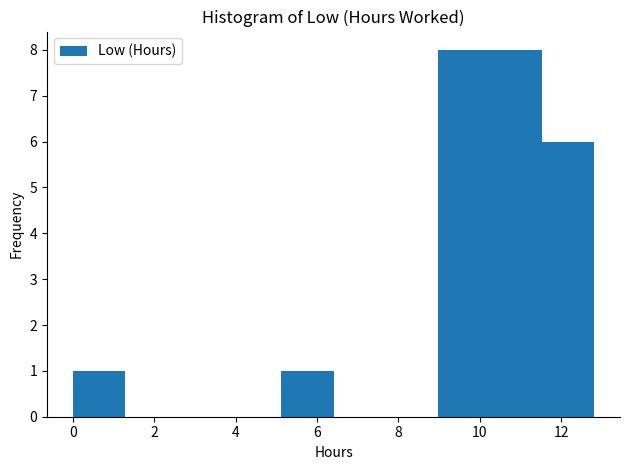

Reading left to right, list every bar in this chart as the range it spans on the x-axis followed by its height. Neither the bar edges nor the heights are printed on the chart, so give them approximately, as read against the axes.

0.0 to 1.2: 1
1.2 to 2.6: 0
2.6 to 3.8: 0
3.8 to 5.2: 0
5.2 to 6.4: 1
6.4 to 7.6: 0
7.6 to 9.0: 0
9.0 to 10.2: 8
10.2 to 11.6: 8
11.6 to 12.8: 6